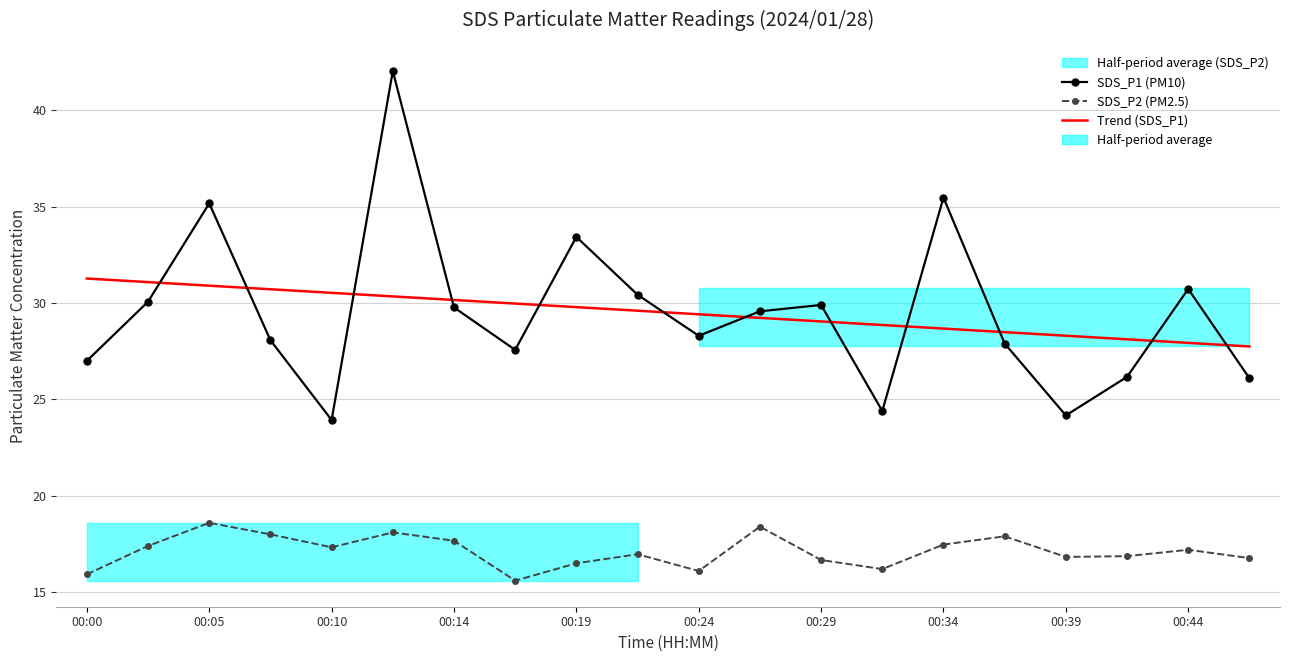

At 13, list the series in order from largest to smallest.

Trend (SDS_P1), SDS_P1 (PM10), SDS_P2 (PM2.5)